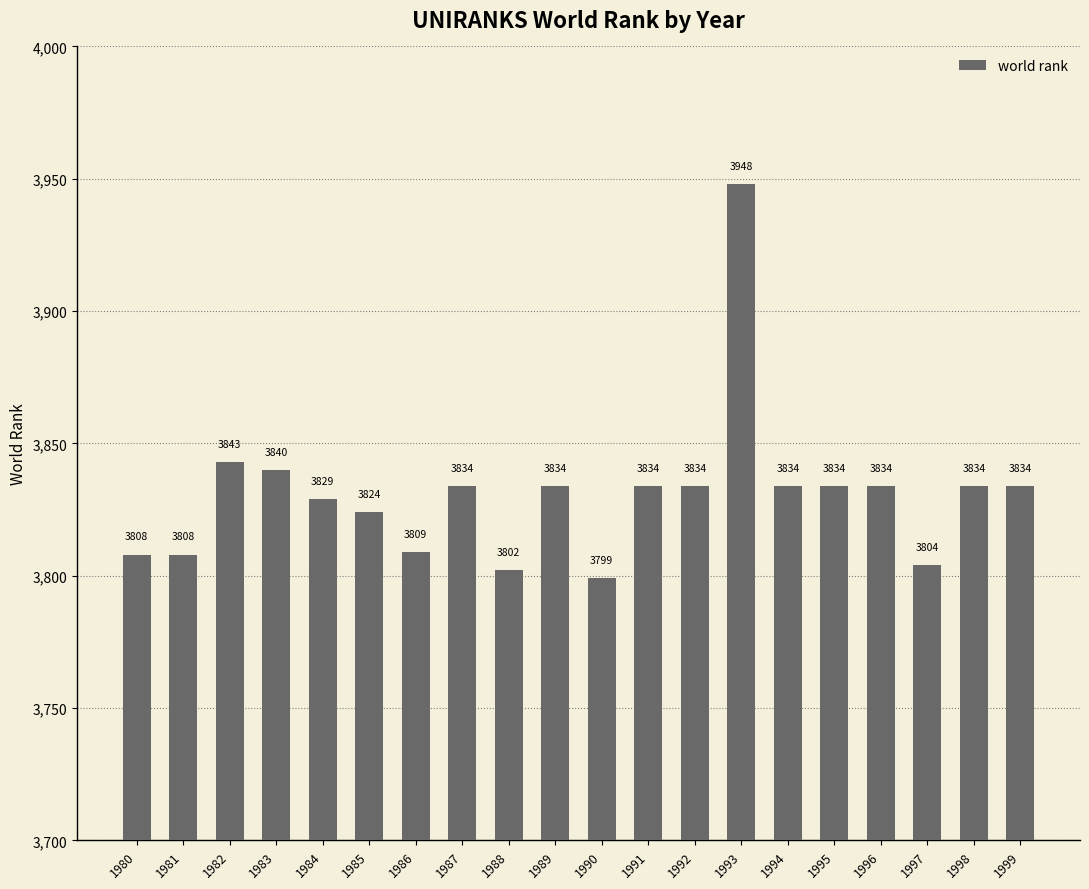

What is the value of the 3rd bar from the left?

3843